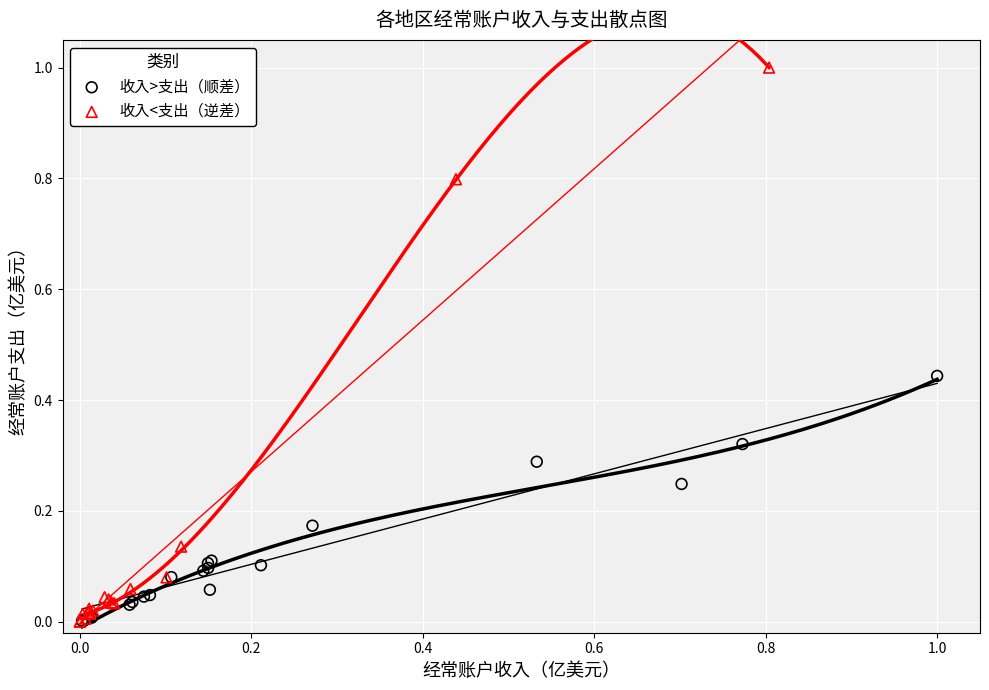

Which series has the largest Y range (max minus min)?

收入<支出（逆差）